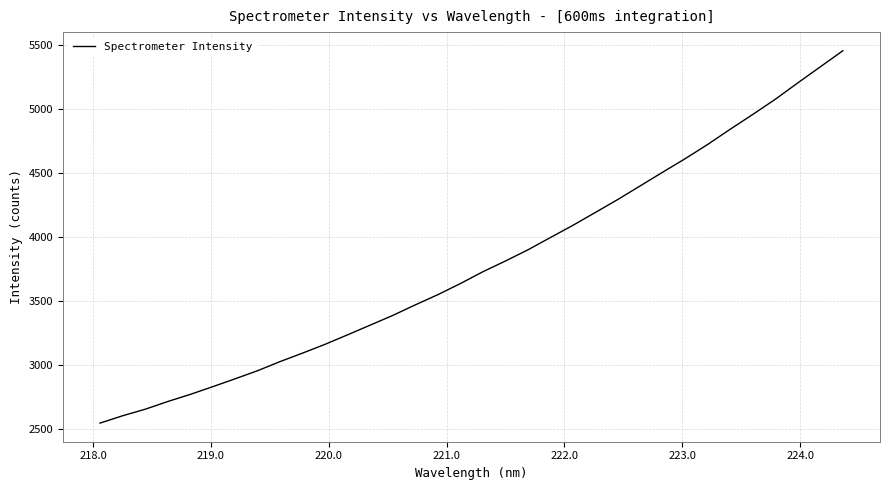

What is the smallest value displayed?

2542.8